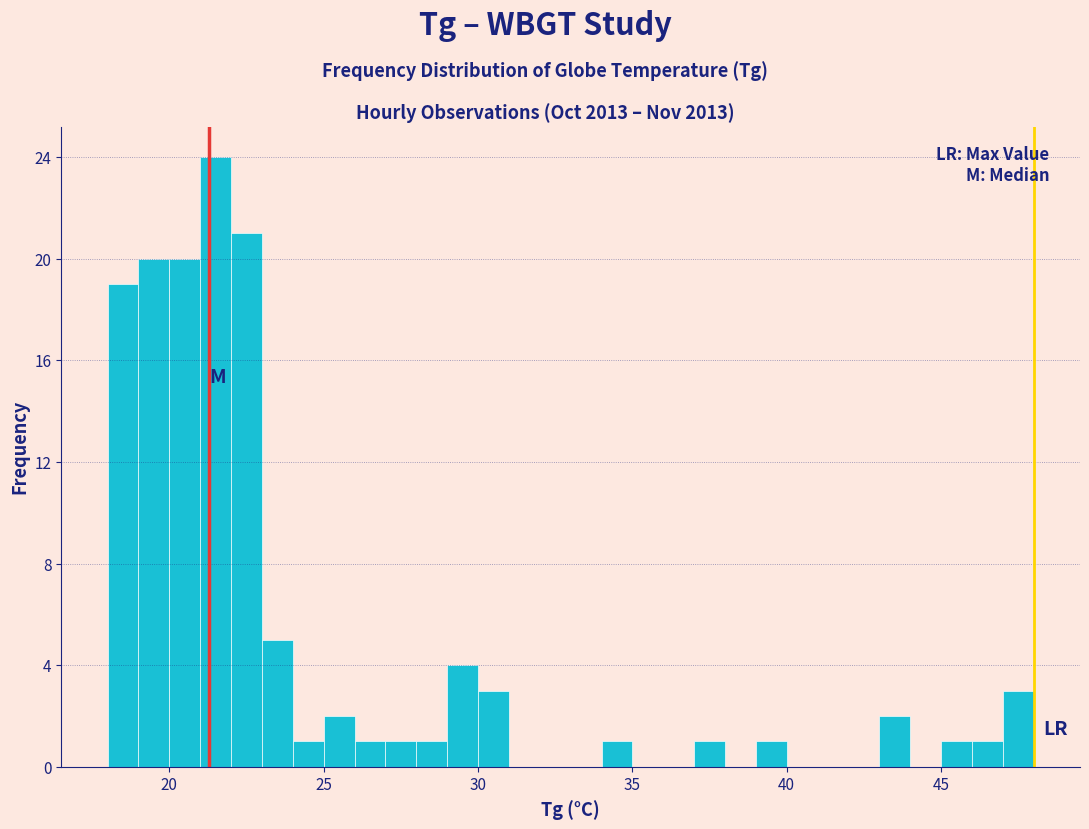

Read against the x-axis, roughly where is the centre of the tallest bar?

21.5